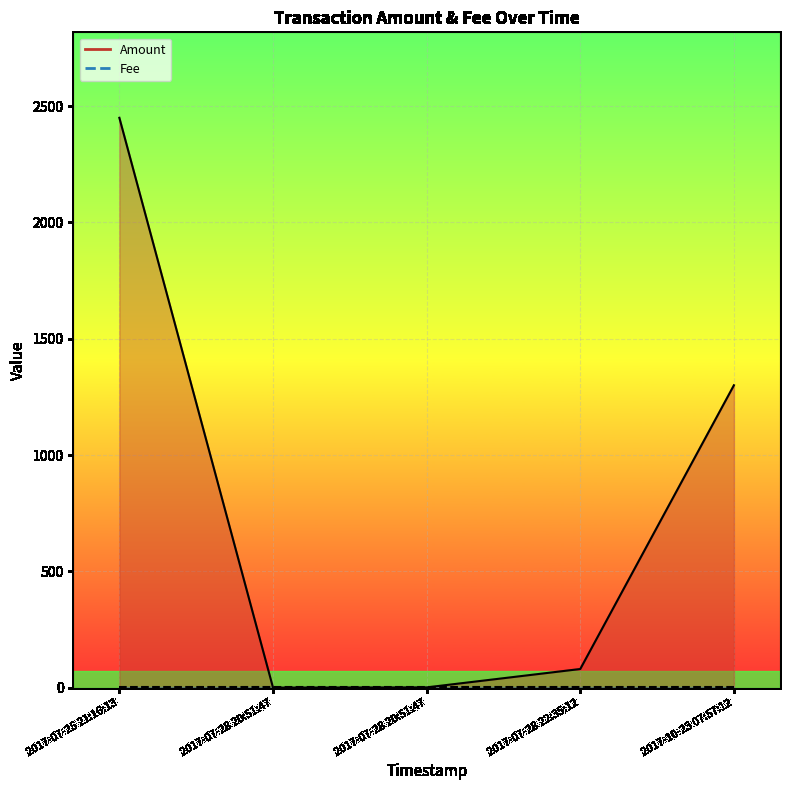

Which series changed the most between 2017-07-28 20:51:47 and 2017-10-23 07:57:12?

Amount